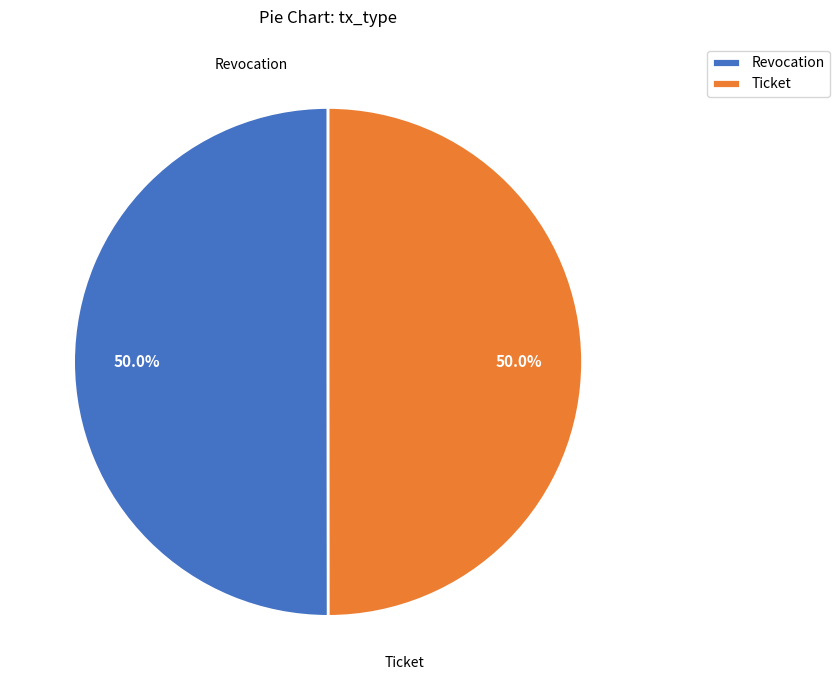

How many segments does this pie chart have?

2